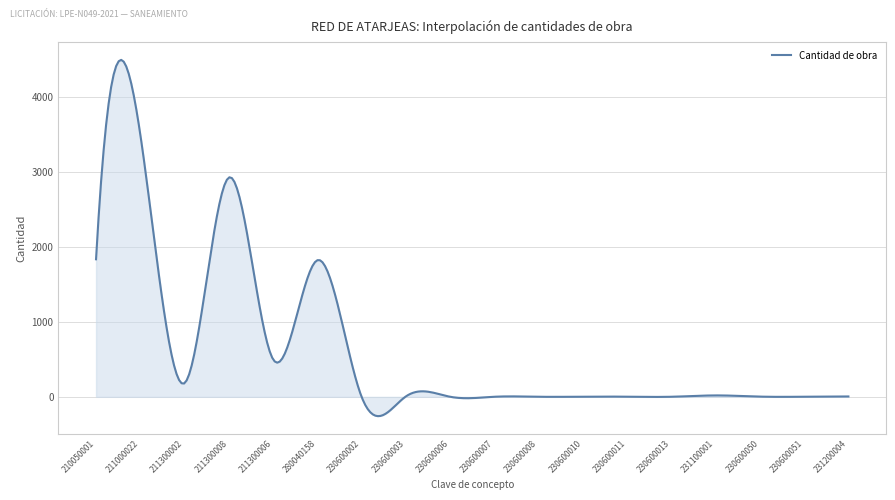

What is the smallest value displayed?

-257.5